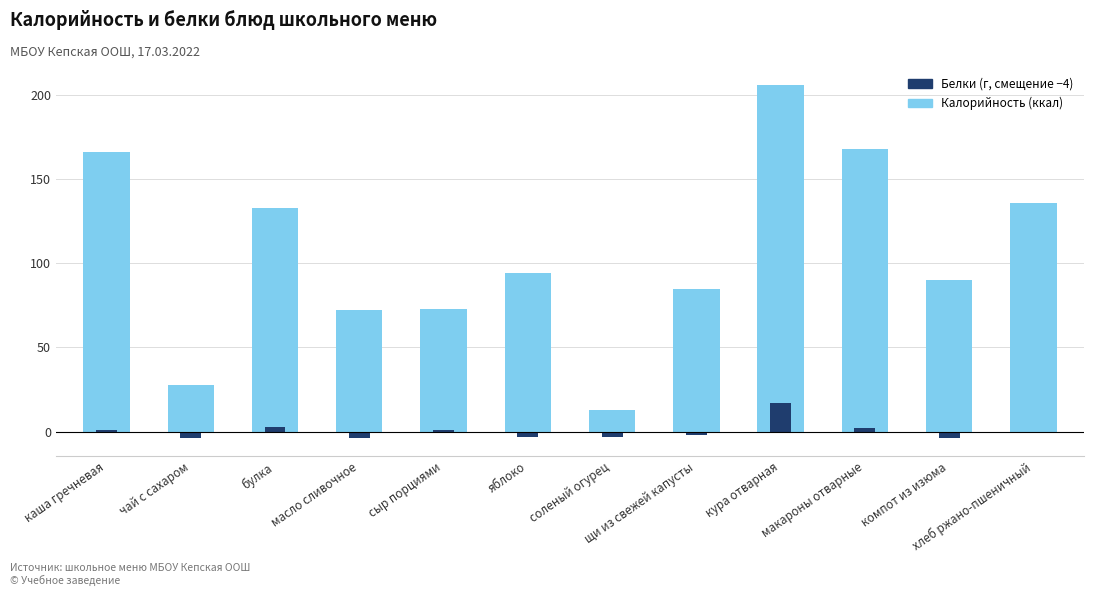

What position from the left is масло сливочное?

4